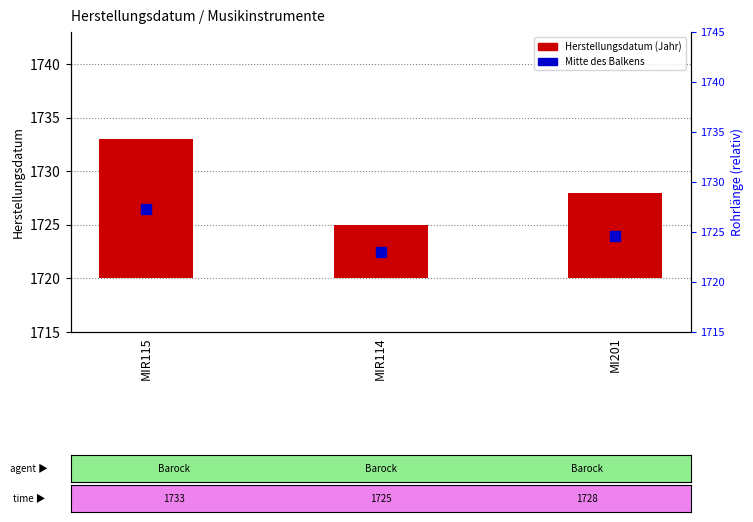

Where does the data first go above 8?

MIR115